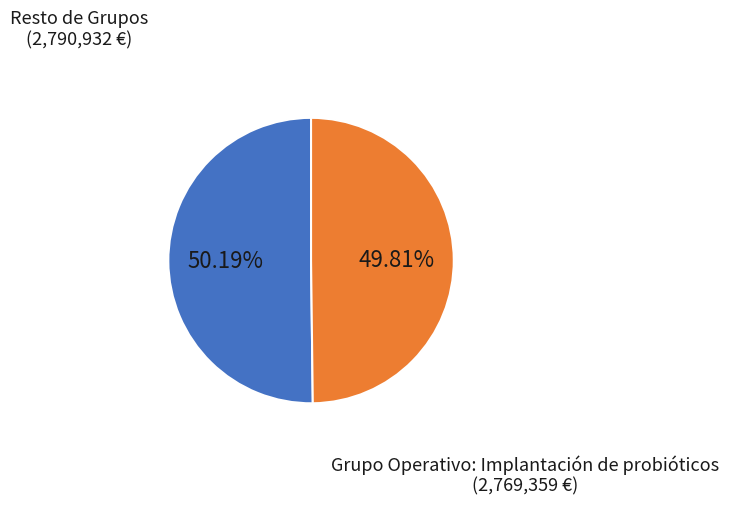

Is there a majority slice in this chart?

Yes